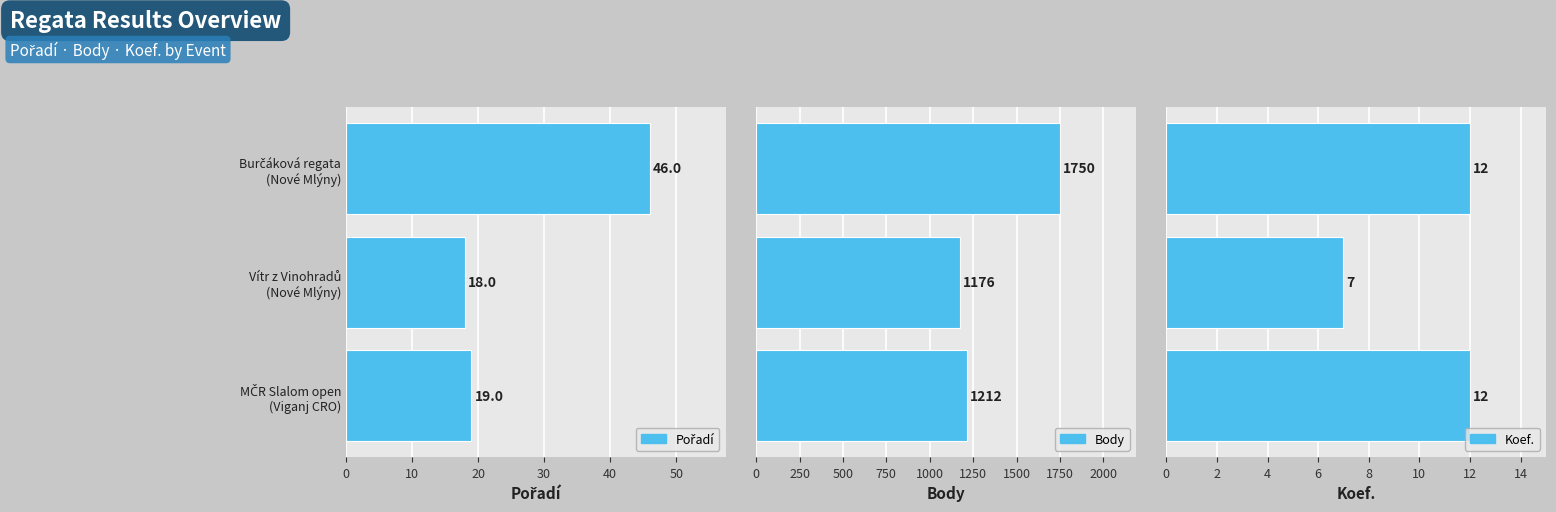

What is the highest value of the Pořadí series?

46